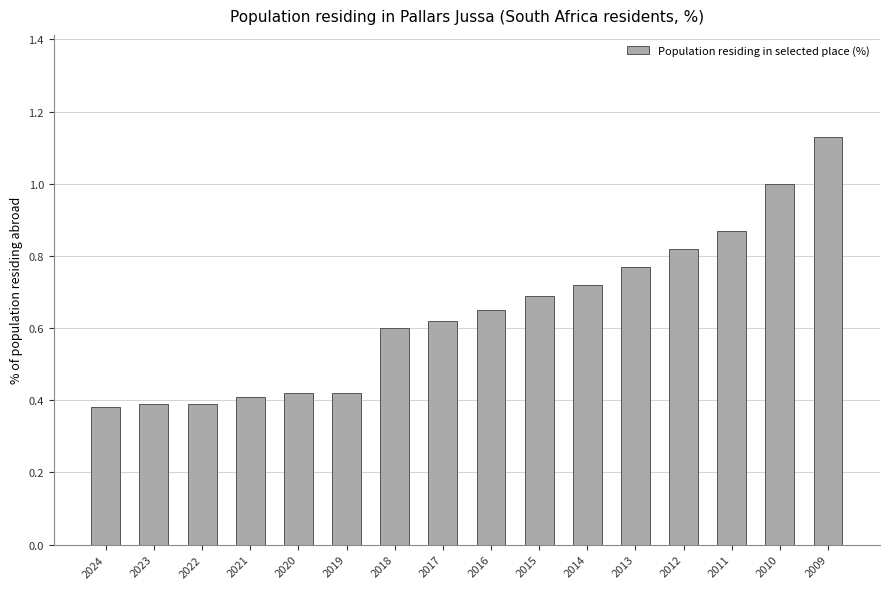

Between 2012 and 2015, which is larger?

2012